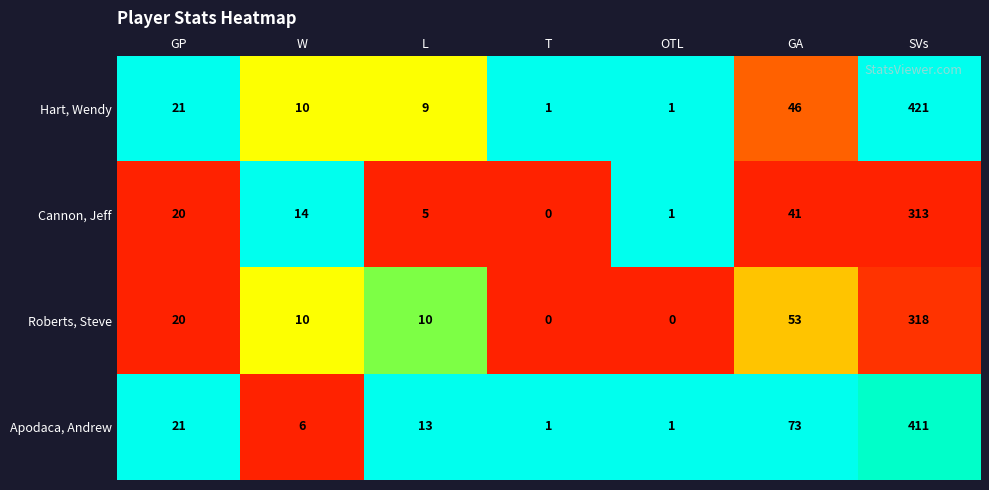

Between T and OTL, which series saw the biggest shift?

Cannon, Jeff